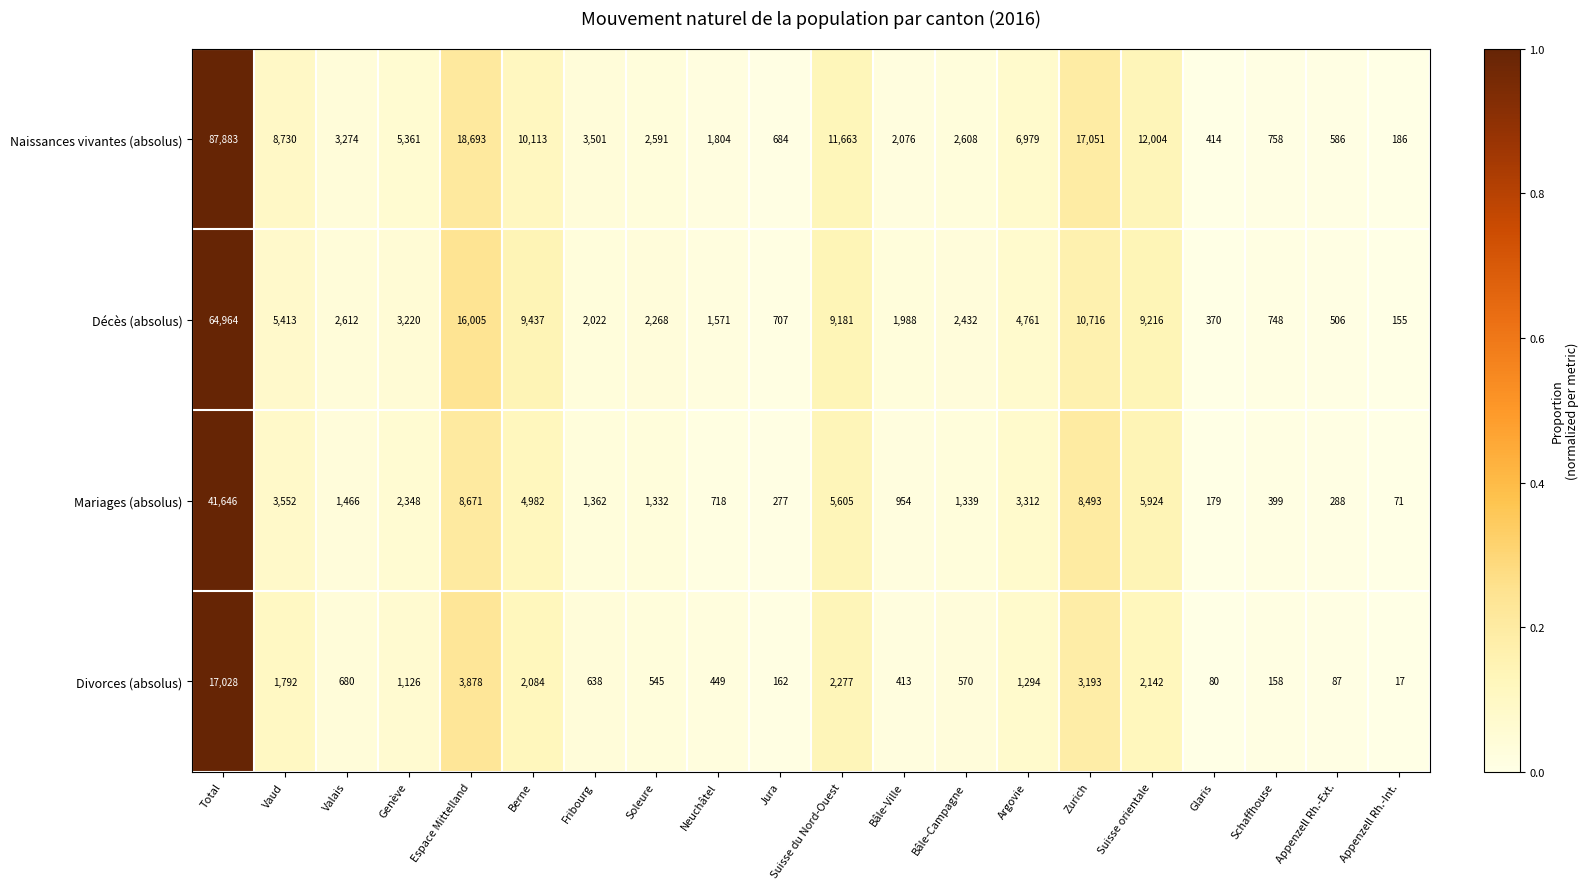

The Naissances vivantes (absolus) series shows 414 at Glaris. True or false?

True